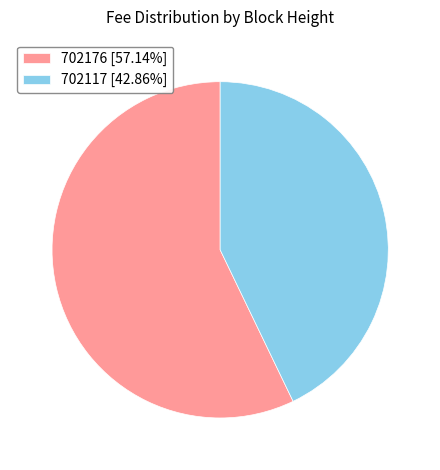

Combined, do 702176 [57.14%] and 702117 [42.86%] account for over 50%?

Yes